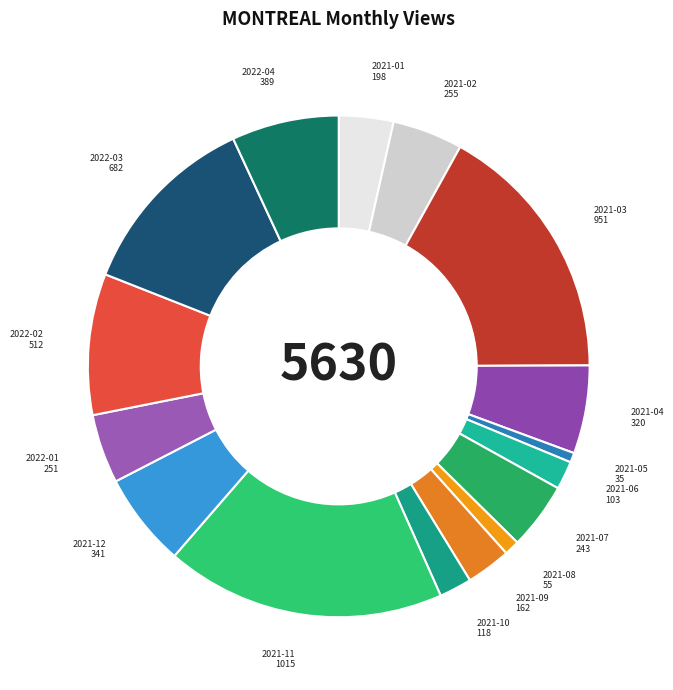

What is the ratio of the value at 2022-02 to the value at 2021-01?

2.6